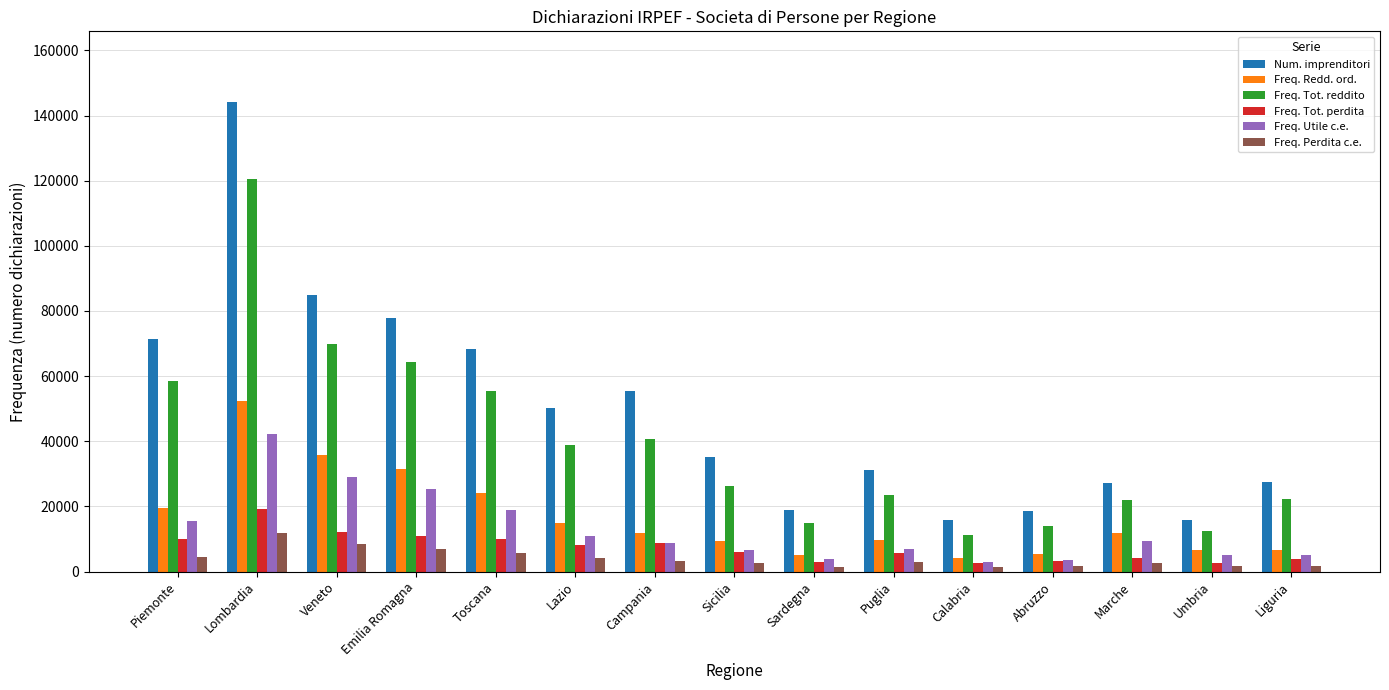

At Emilia Romagna, list the series in order from smallest to largest.

Freq. Perdita c.e., Freq. Tot. perdita, Freq. Utile c.e., Freq. Redd. ord., Freq. Tot. reddito, Num. imprenditori